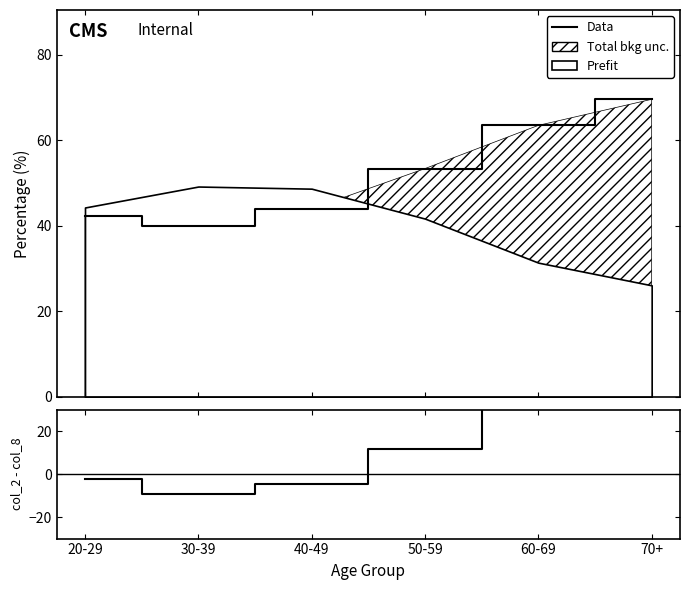

How many values in the (col_2 - col_8) series are below 11?

3